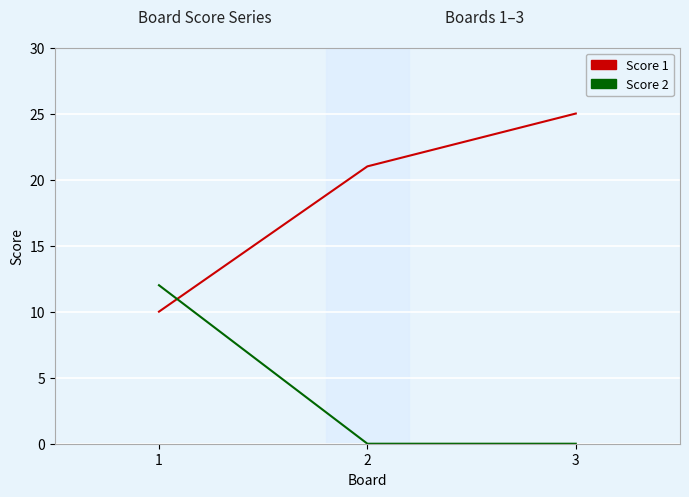

At which label does Score 1 reach its minimum?

1